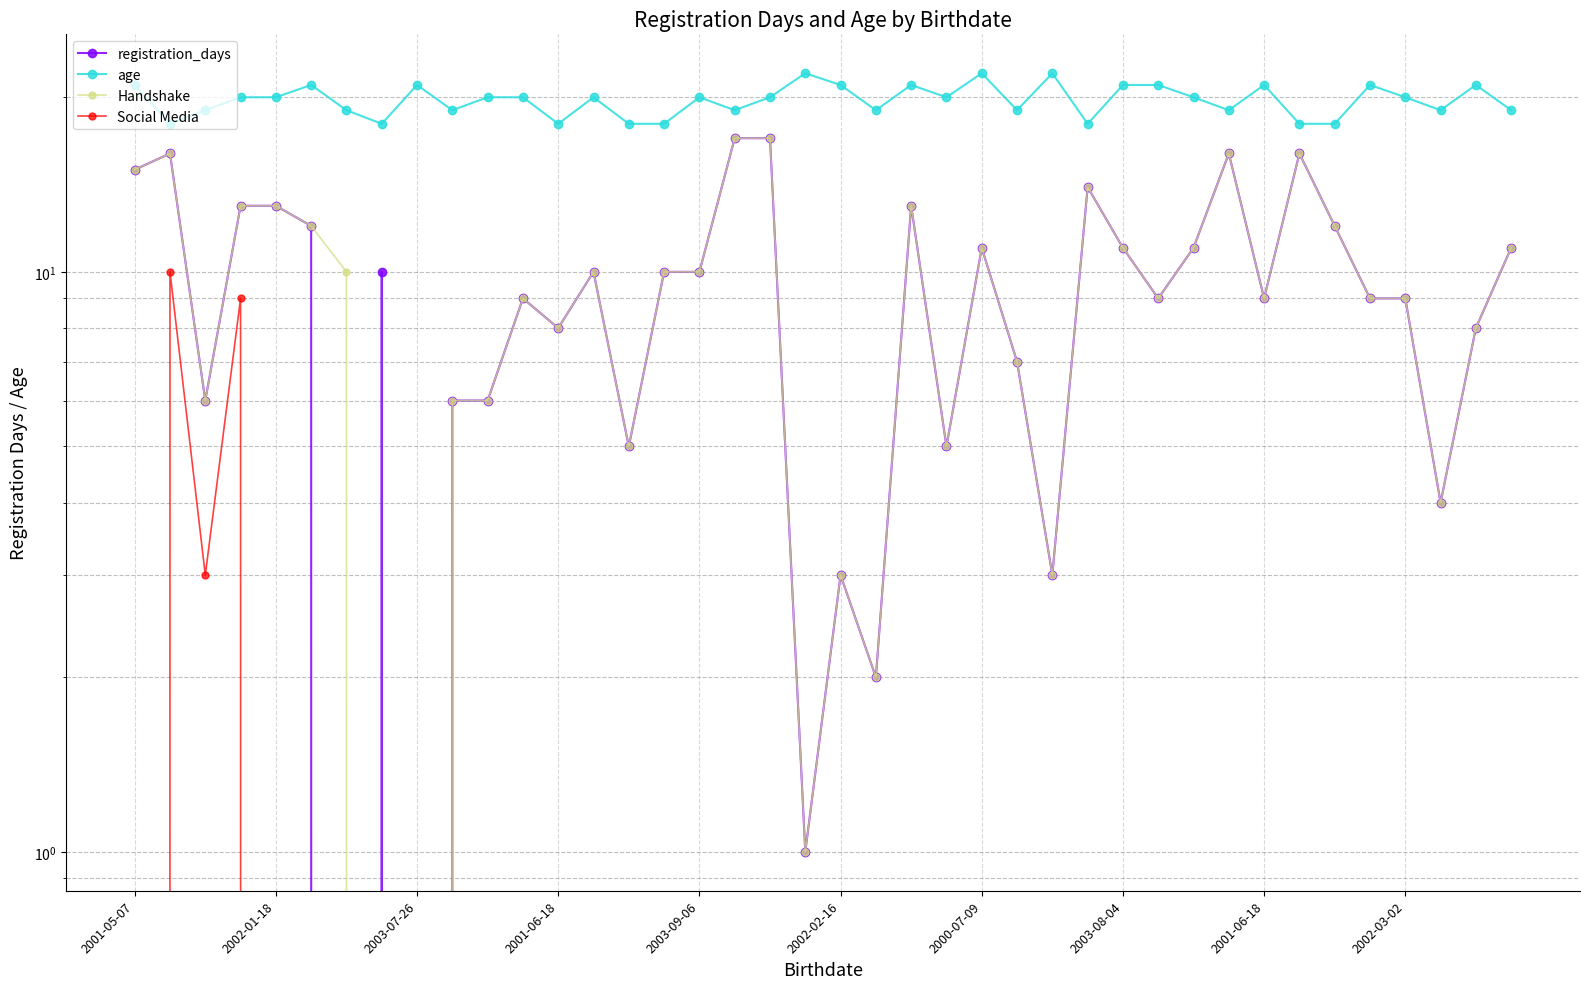

True or false: Social Media and Handshake cross at least once.

False